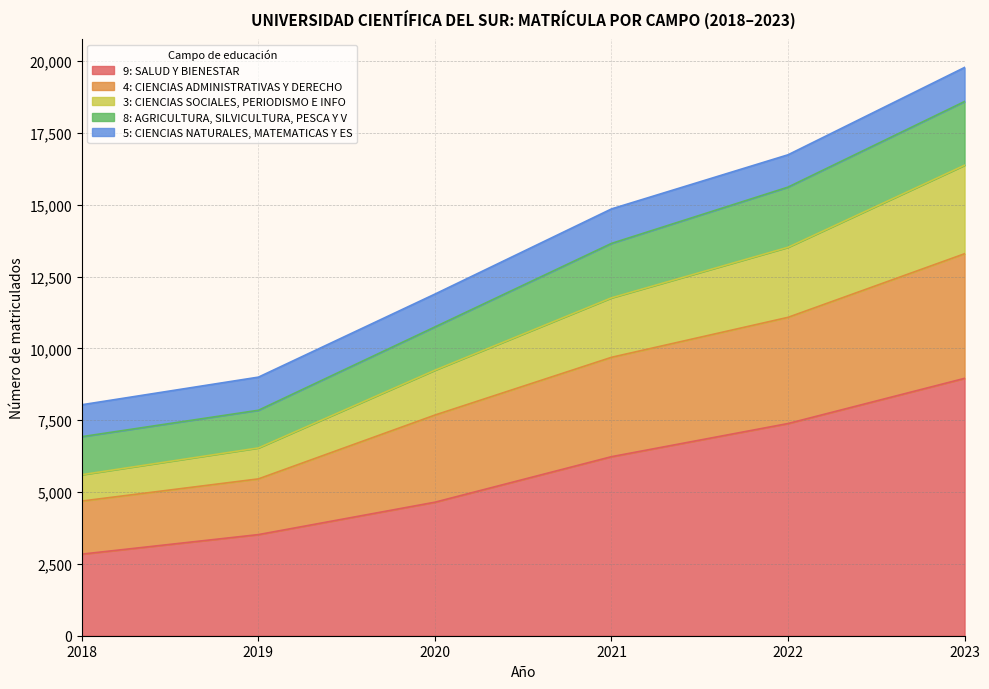

True or false: 3: CIENCIAS SOCIALES, PERIODISMO E INFO and 4: CIENCIAS ADMINISTRATIVAS Y DERECHO cross at least once.

False